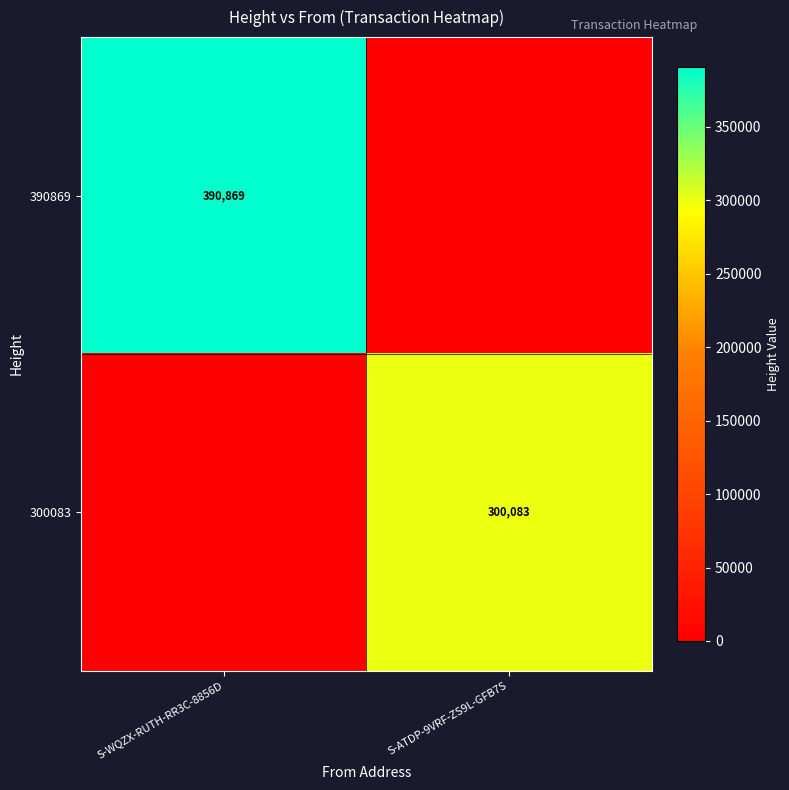

Which has a higher value, S-ATDP-9VRF-ZS9L-GFB7S or S-WQZX-RUTH-RR3C-8856D?

S-WQZX-RUTH-RR3C-8856D